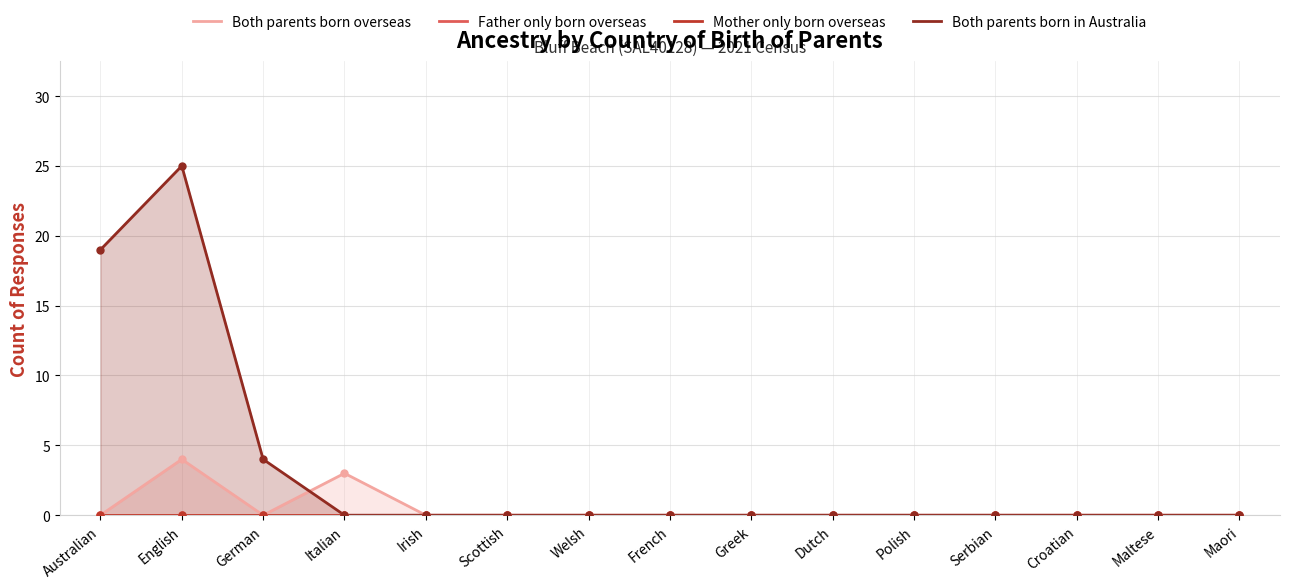

True or false: Father only born overseas and Both parents born overseas intersect in this chart.

False